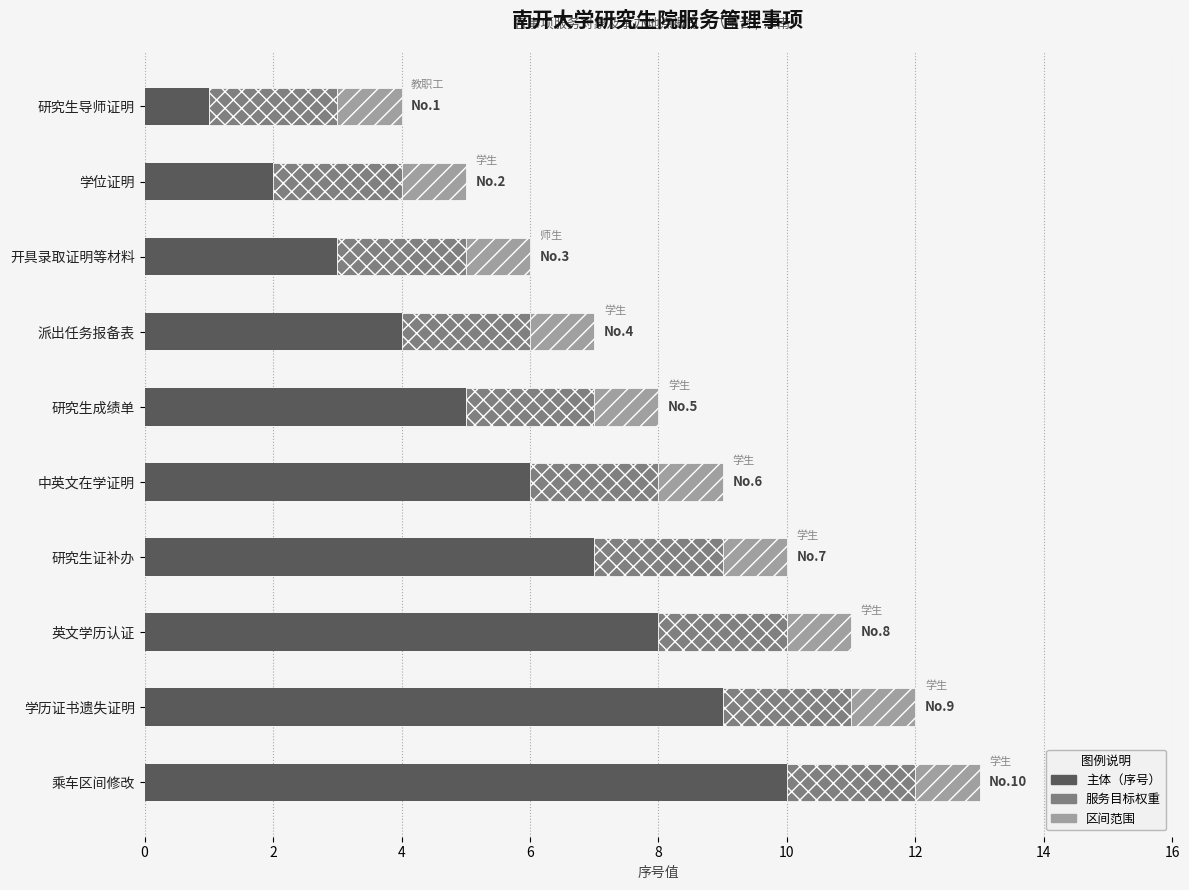

At which category is the sum across all series the highest?

乘车区间修改